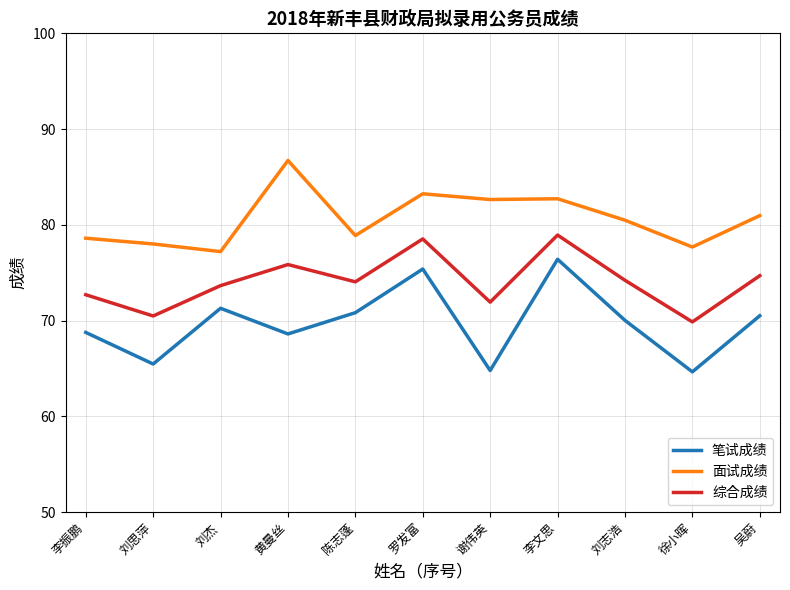

Is this an area chart (filled region under the line)?

No